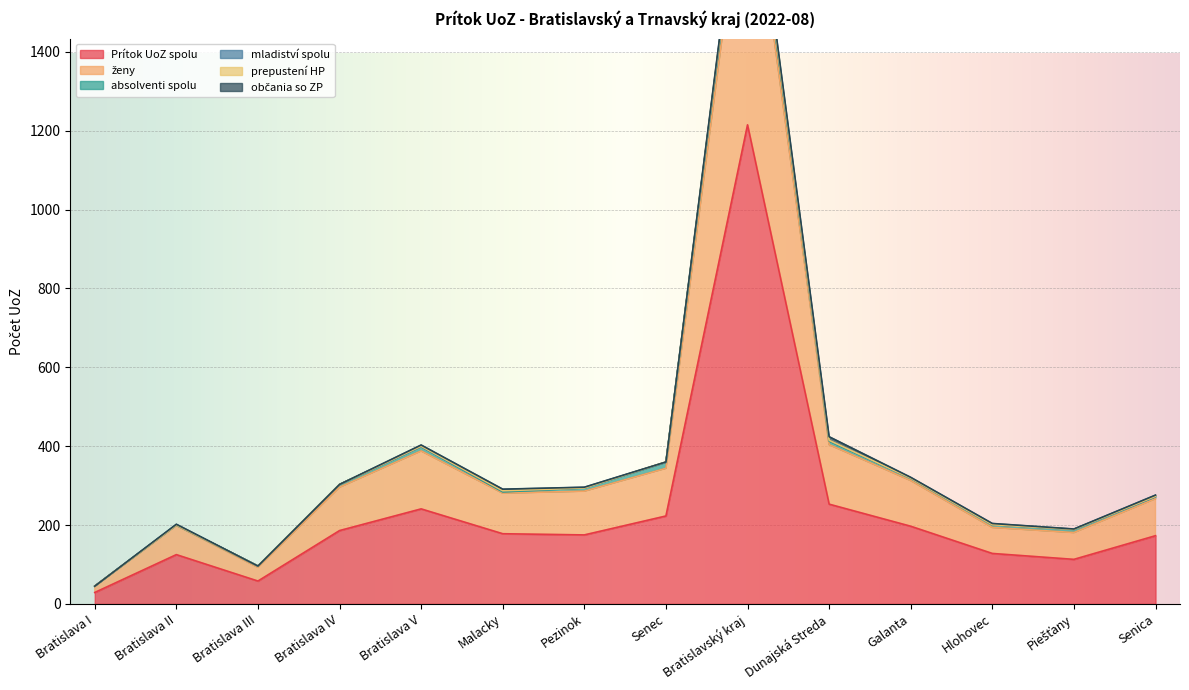

At which label does ženy reach its peak?

Bratislavský kraj